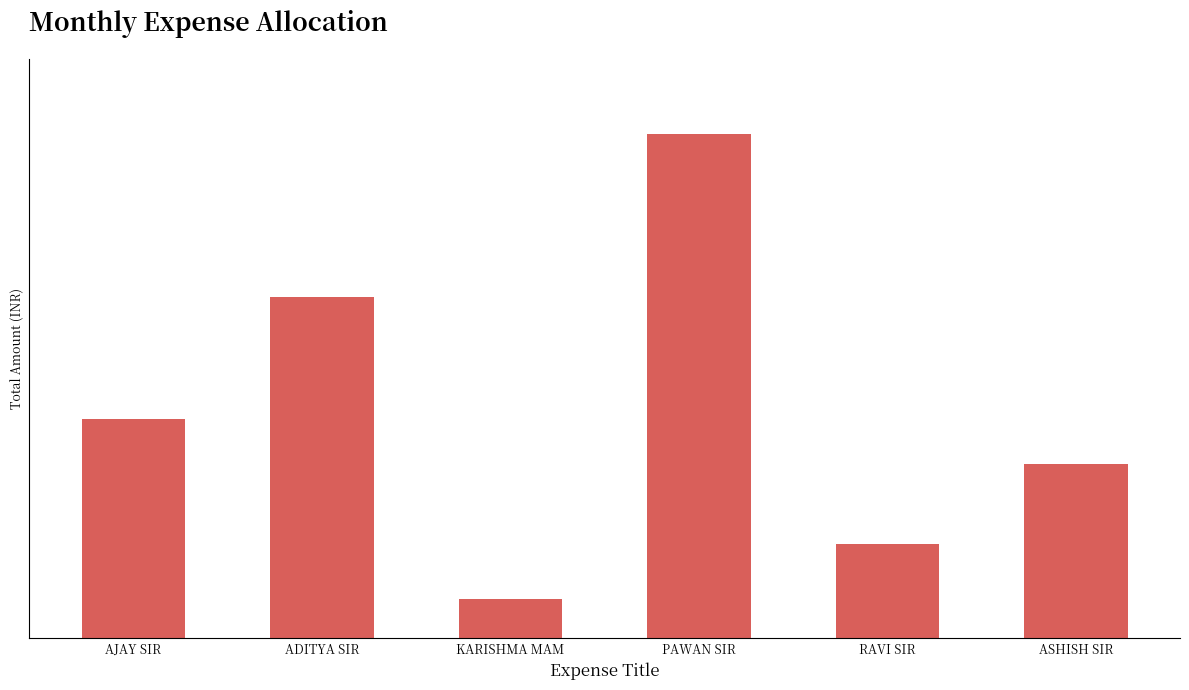

What is the difference between the maximum and minimum values?

7620